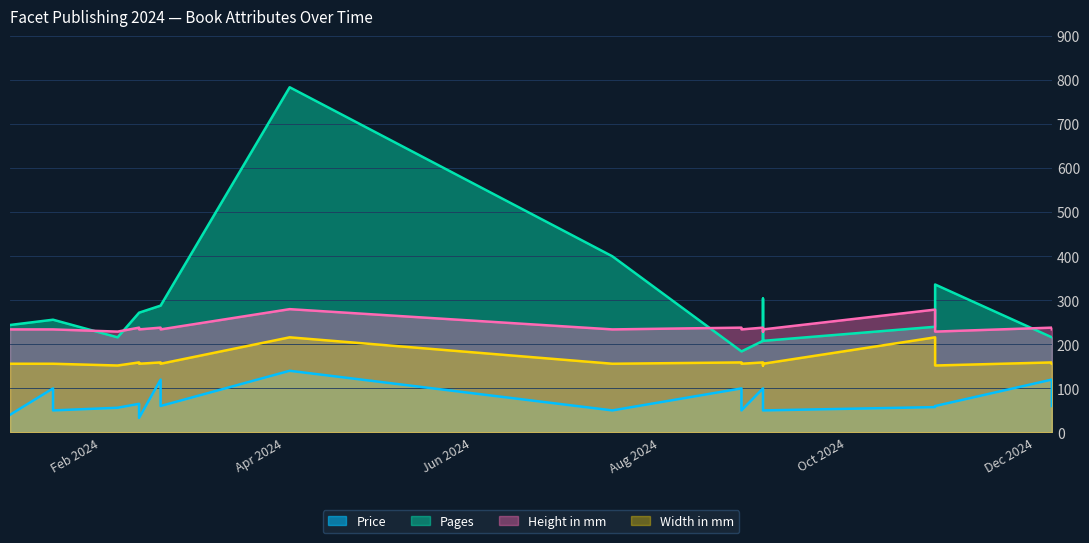

True or false: Width in mm and Price cross at least once.

False